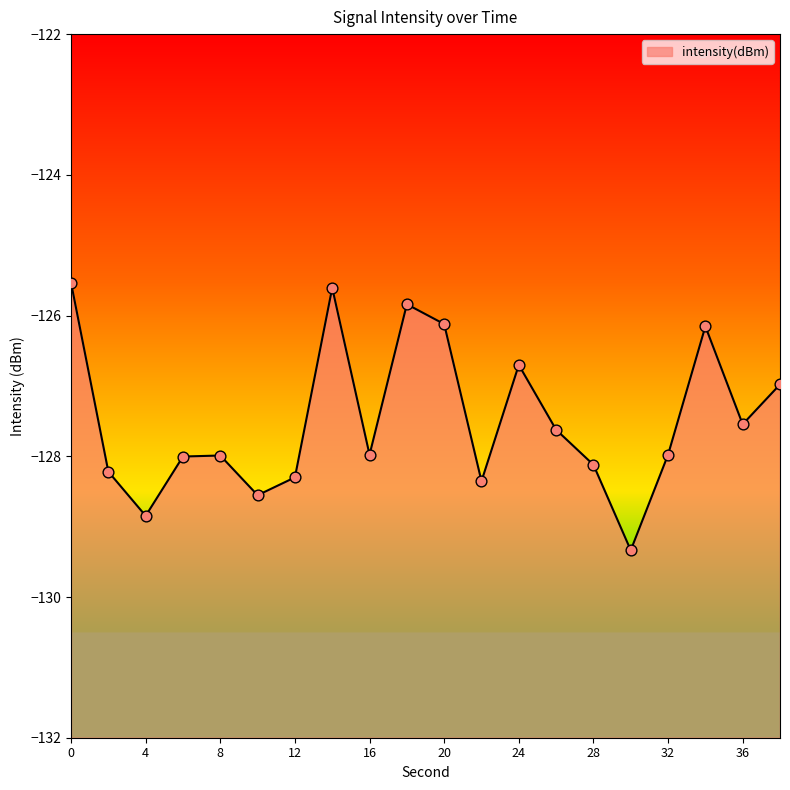

Between 24 and 34, which is larger?

34